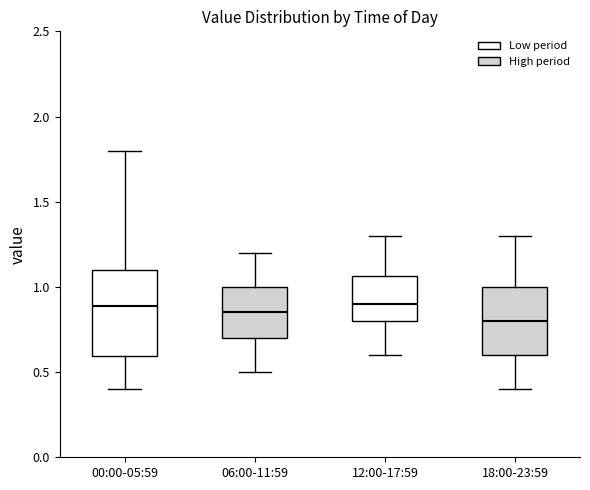

Comparing the boxes themselves (not the whiskers), which one is the tallest?

00:00-05:59